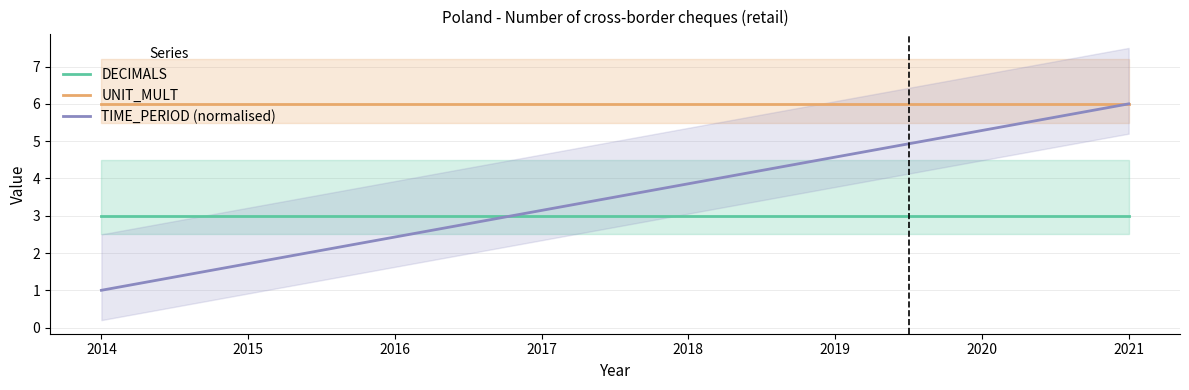

True or false: TIME_PERIOD (normalised) and DECIMALS intersect in this chart.

True